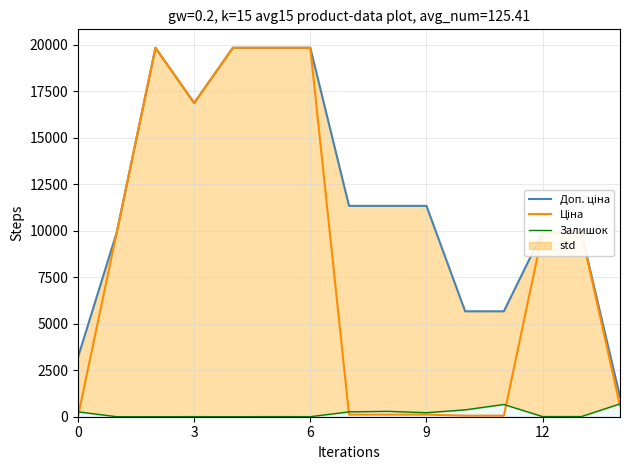

What is the sum of the Доп. ціна values at 5 and 12?

29739.6